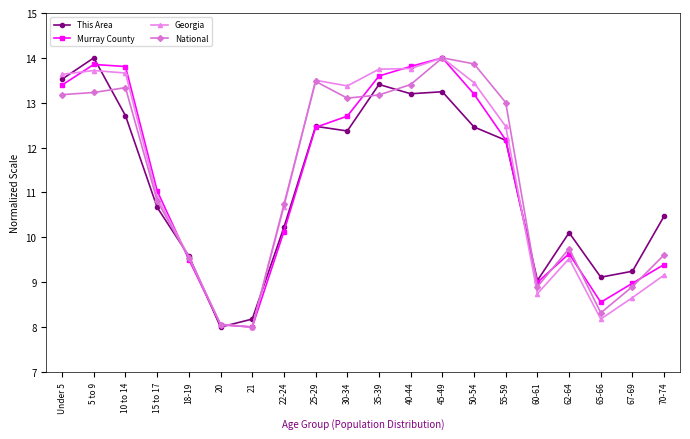

The Georgia series shows 17.8 at Under 5. True or false?

False